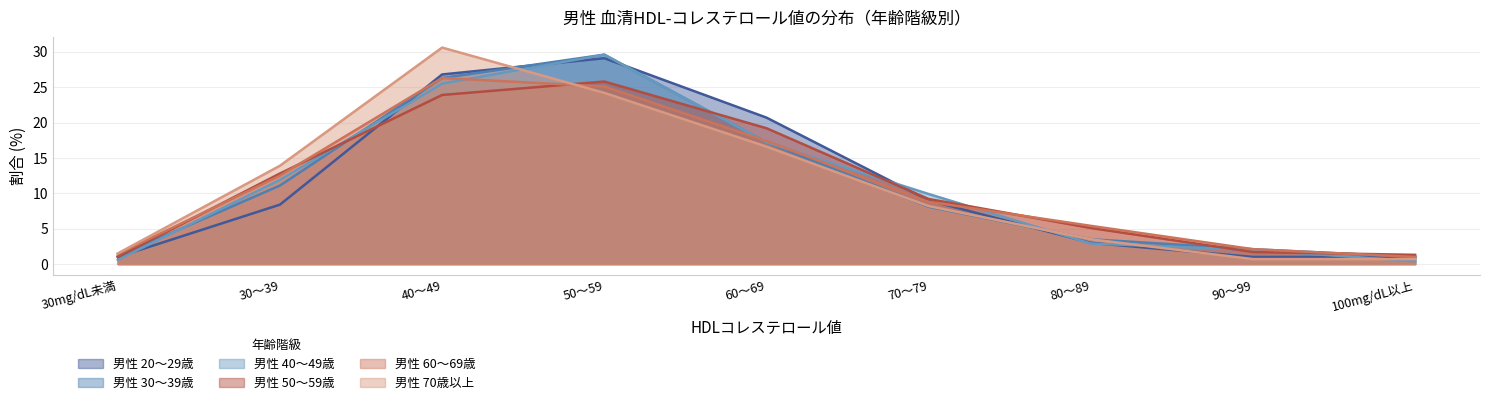

What is the value of the 男性 20～29歳 point at the 6th from the left?

9.0